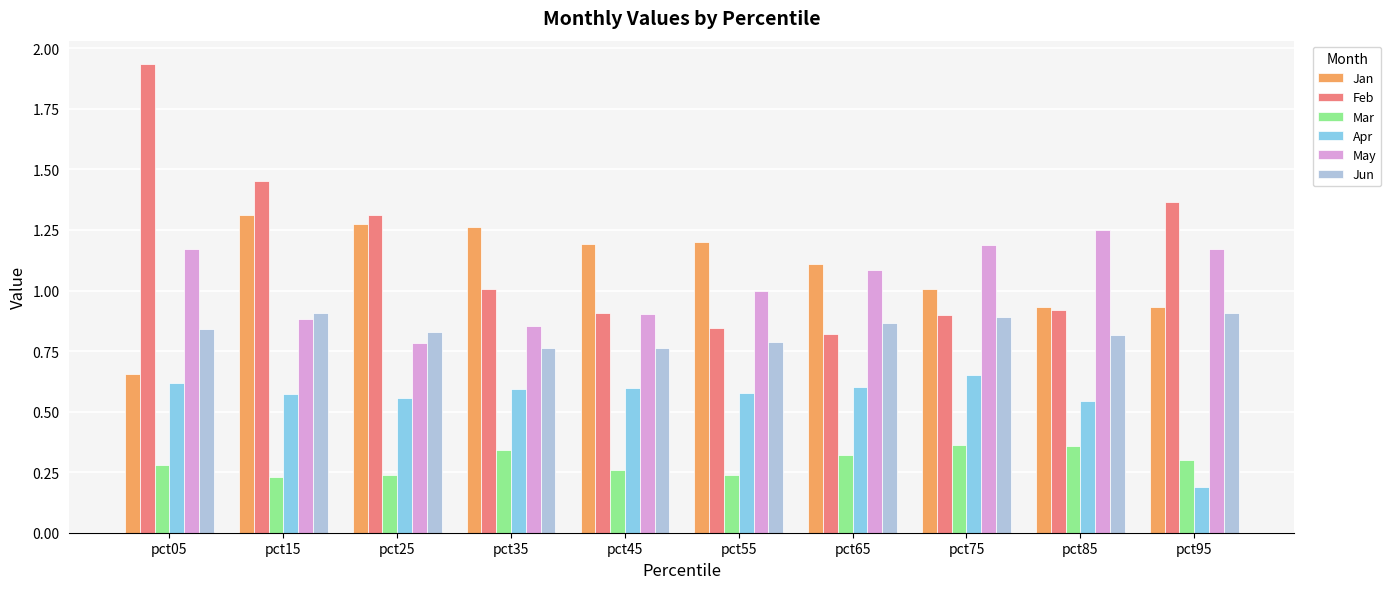

List the series in order of their peak value, highest first.

Feb, Jan, May, Jun, Apr, Mar